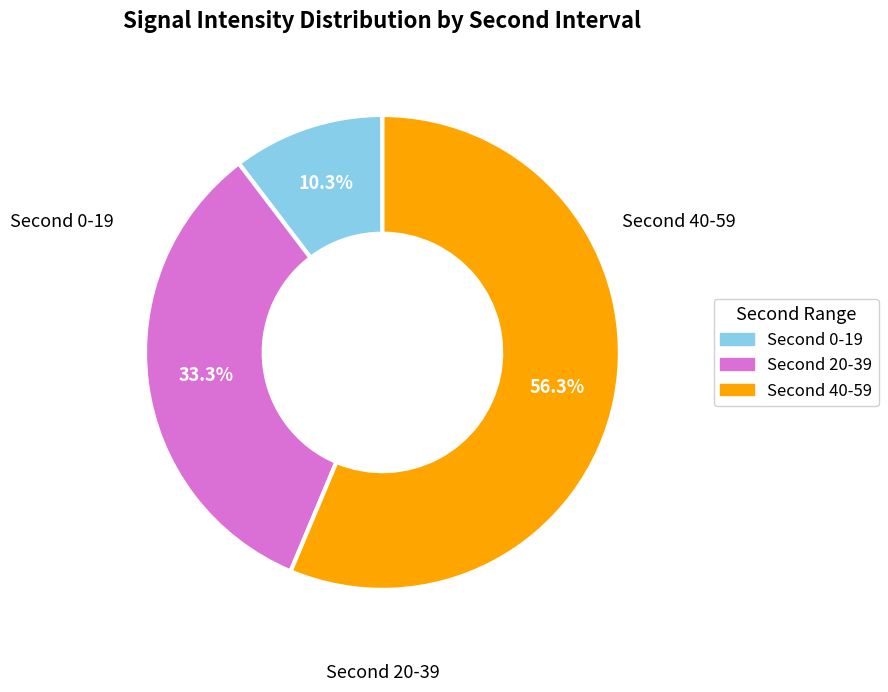

Does any single category account for the majority?

Yes